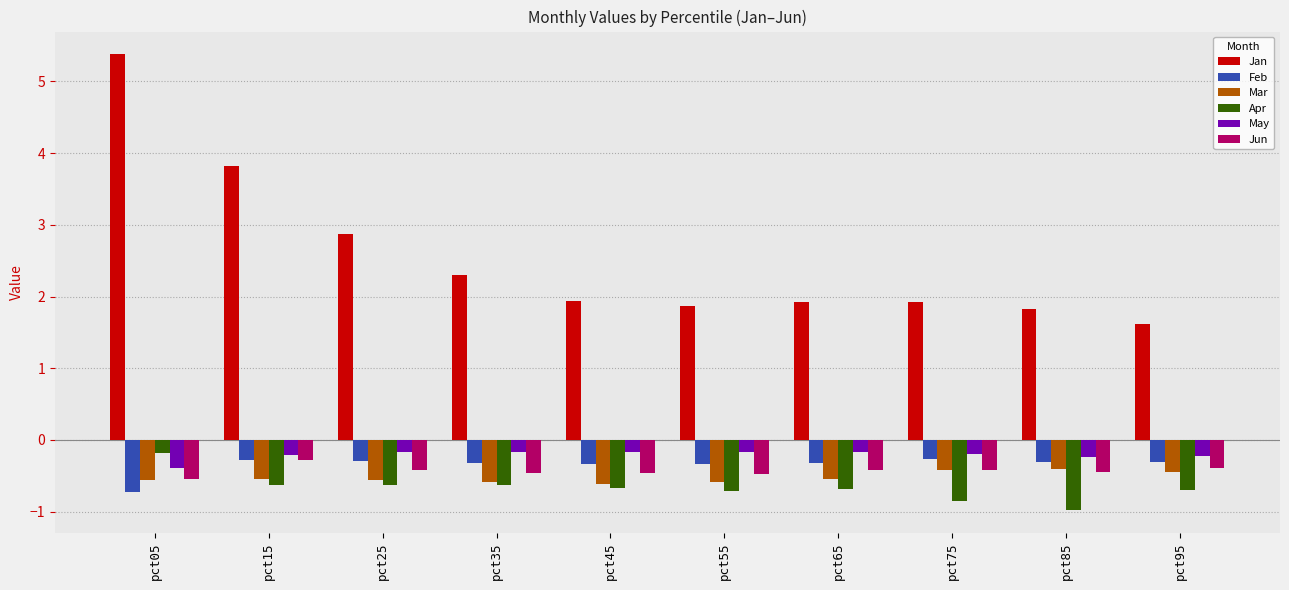

What is the value of the Jan bar at the 1st from the left?

5.4